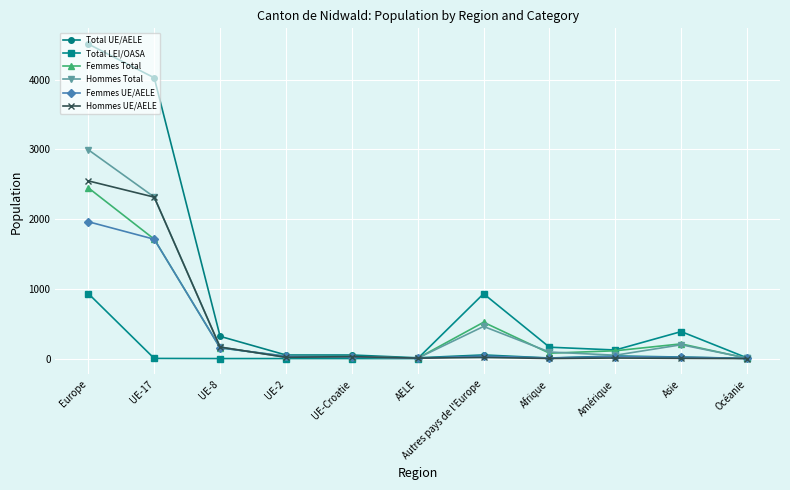

What is the difference between the highest and lowest values at UE-Croatie?

51